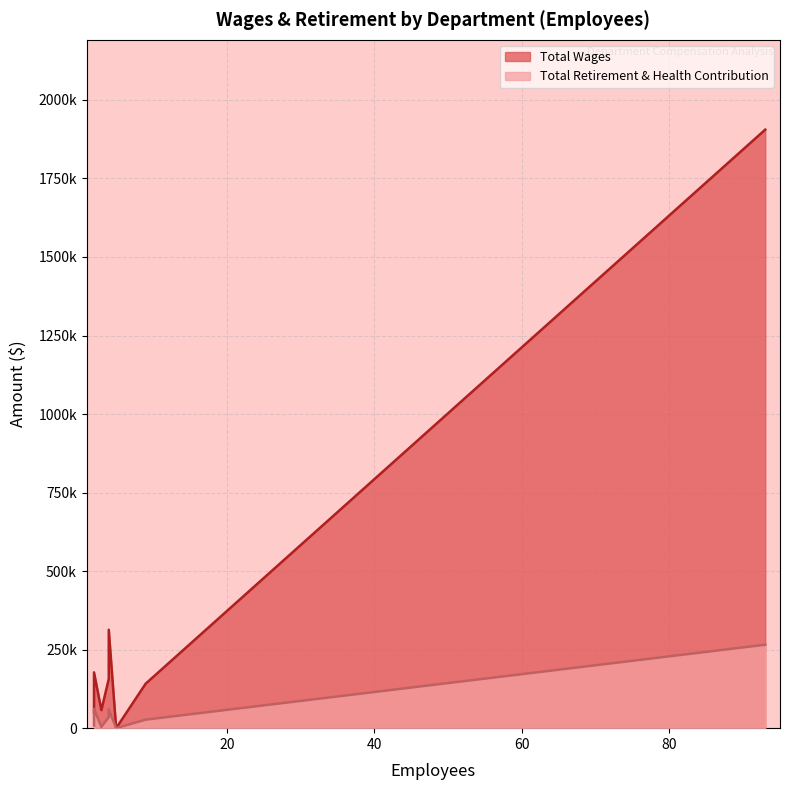

At how many categories does at least one series exceed 1247749?

1